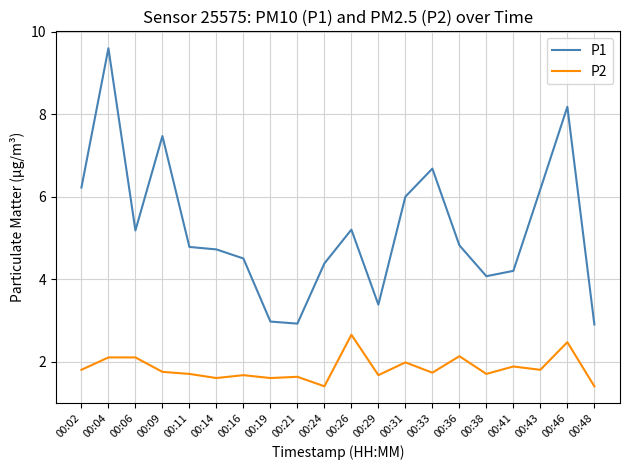

List the series in order of their overall mean, highest first.

P1, P2